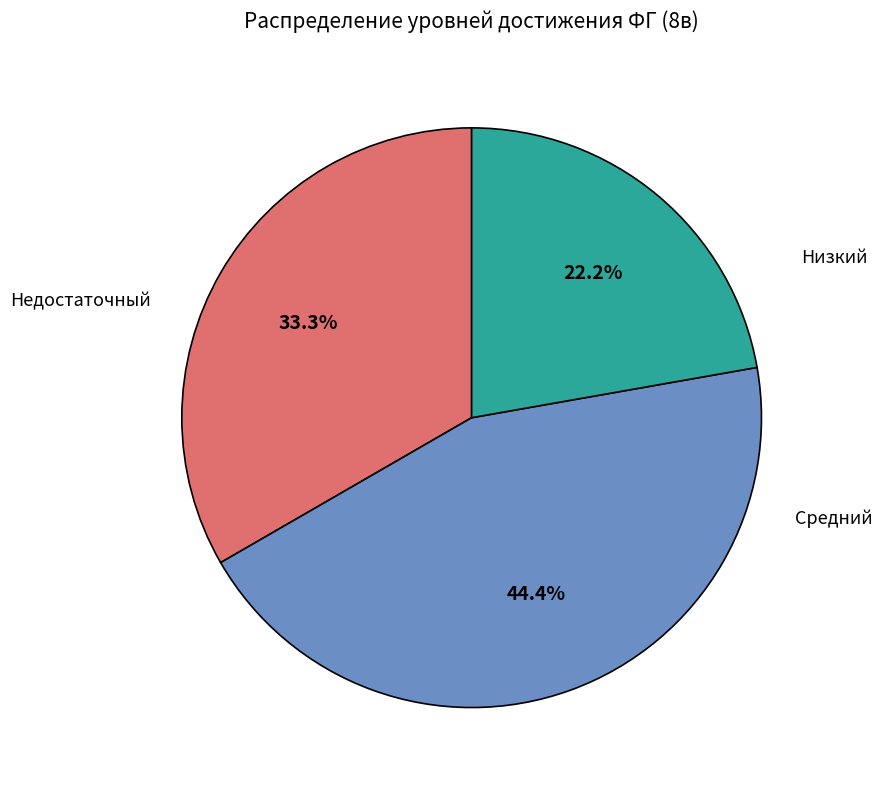

Between Низкий and Недостаточный, which is larger?

Низкий